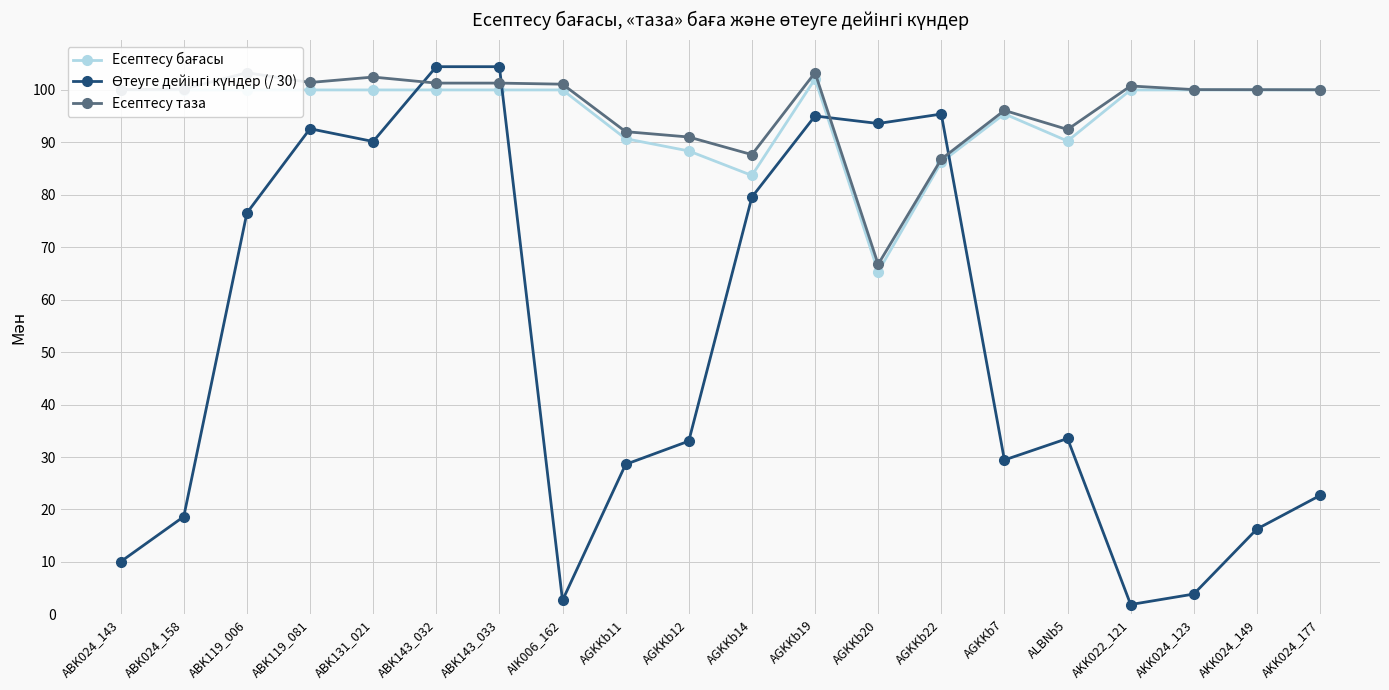

At how many categories does at least one series exceed 85?

20